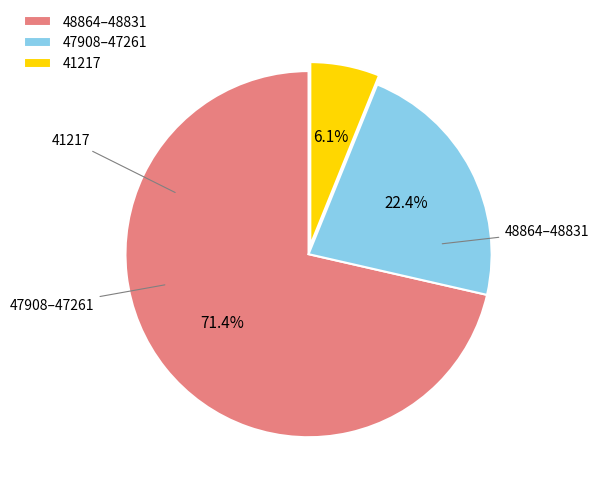

Is the sum of 47908–47261 and 48864–48831 greater than half?

Yes